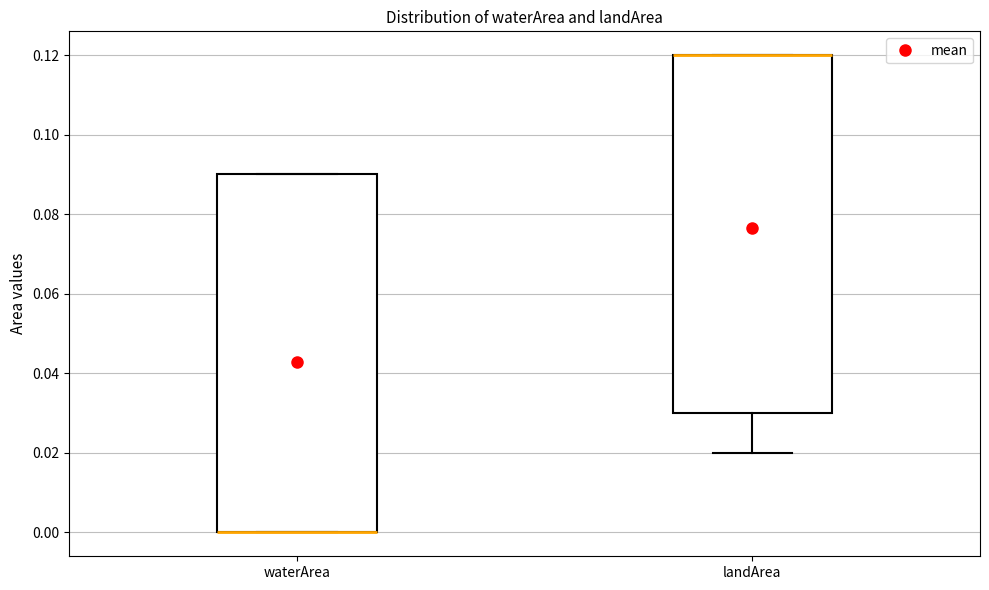

Reading left to right, read every box against the y-axis: the position of its median line, the range the box covers, and the ends of its whiskers. The values are not printed on the chart, so give them approximately, as read against the axis.

waterArea: median 0.00 (drawn on the box's lower edge), box 0.00 to 0.09, whiskers 0.00 to 0.09
landArea: median 0.12 (drawn on the box's upper edge), box 0.03 to 0.12, whiskers 0.02 to 0.12